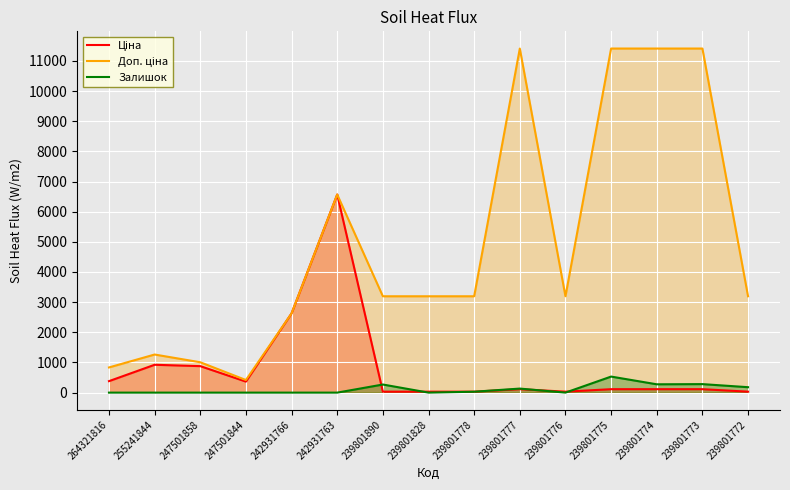

How many series are shown in this chart?

3